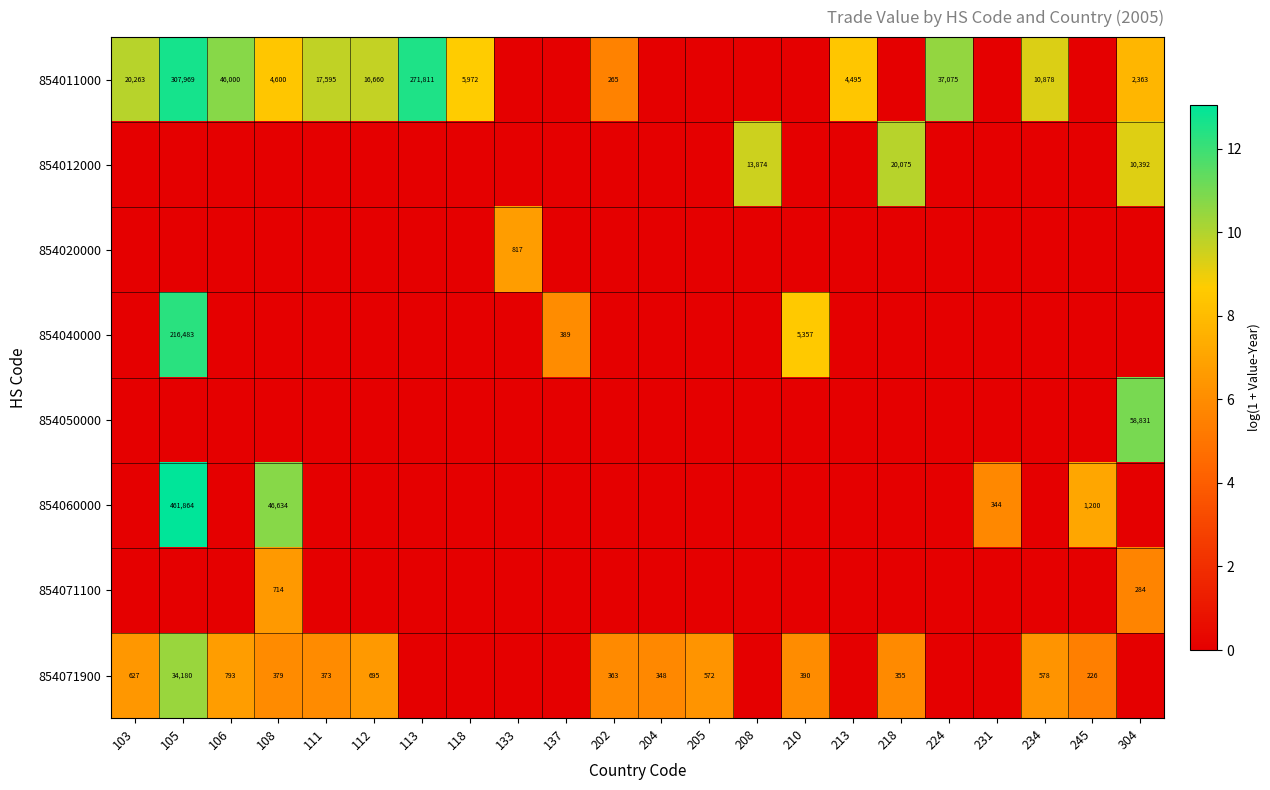

The 854011000 series shows 8009 at 213. True or false?

False